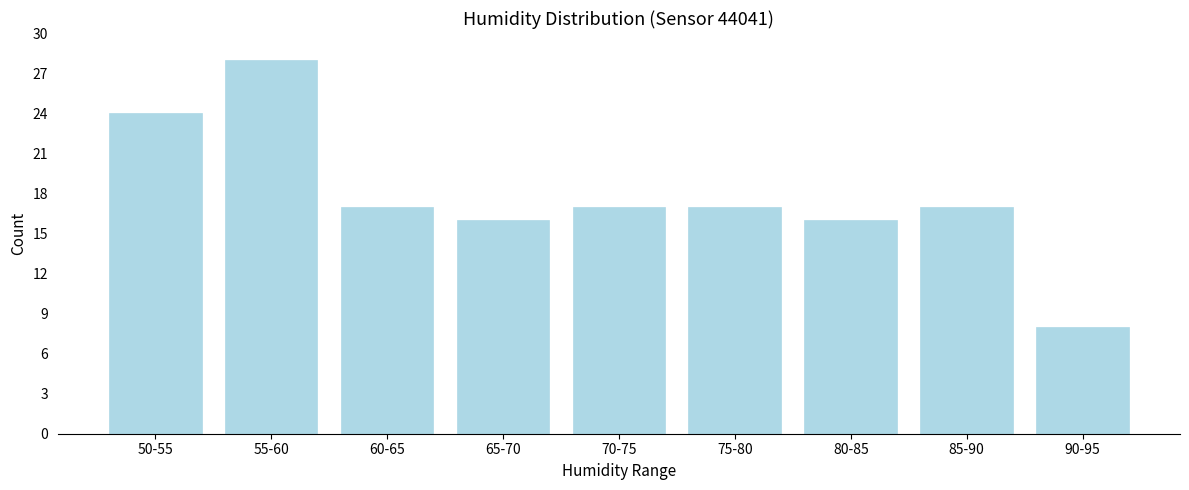

Reading left to right, what are all the values shown in this chart?

50-55=24	55-60=28	60-65=17	65-70=16	70-75=17	75-80=17	80-85=16	85-90=17	90-95=8